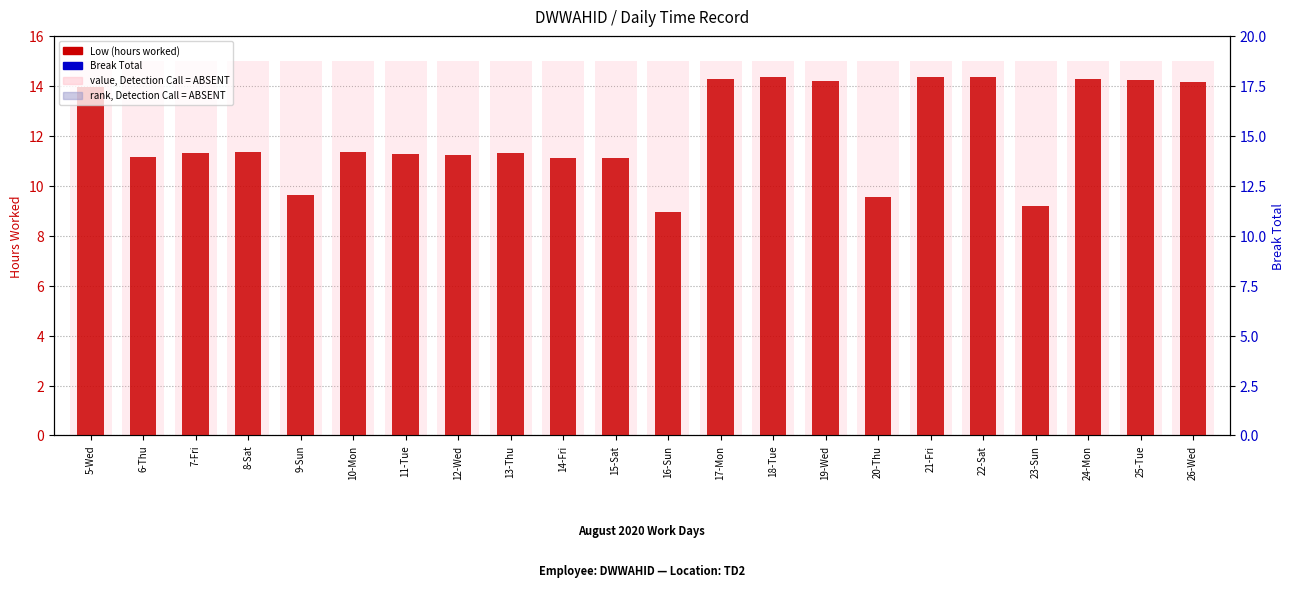

What is the total value across all series at 11-Tue?

111.3